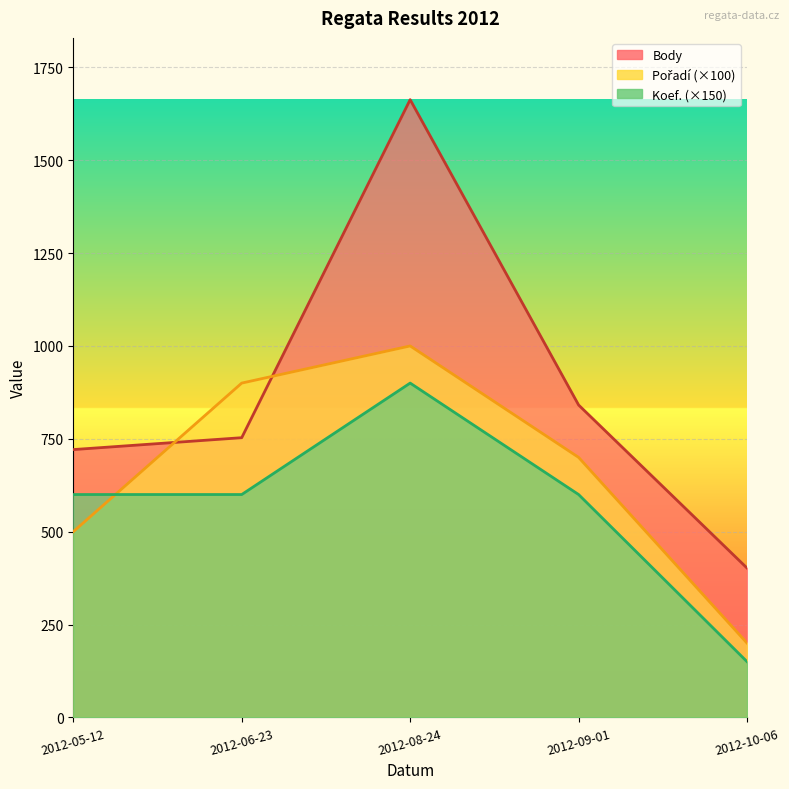

What is the average value of the Koef. series?

570